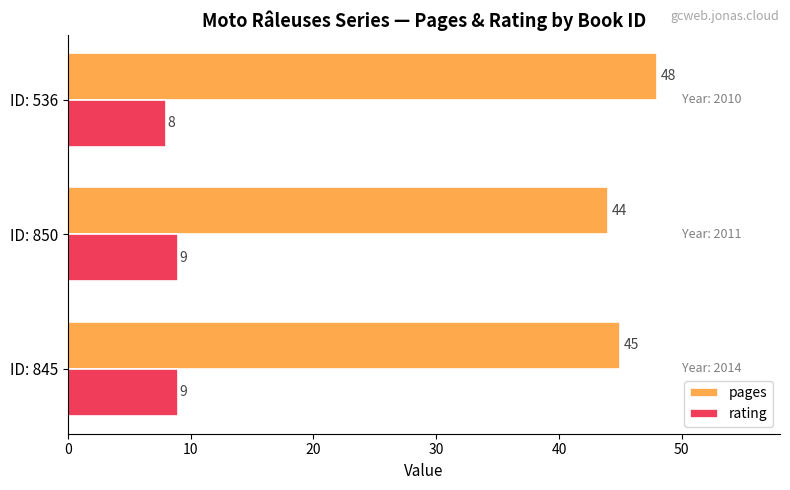

Which series has the widest spread of values?

pages